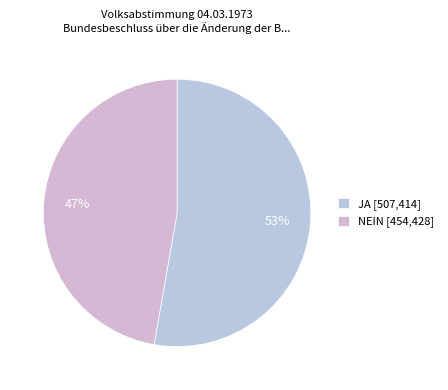

Which slice is the smallest?

NEIN